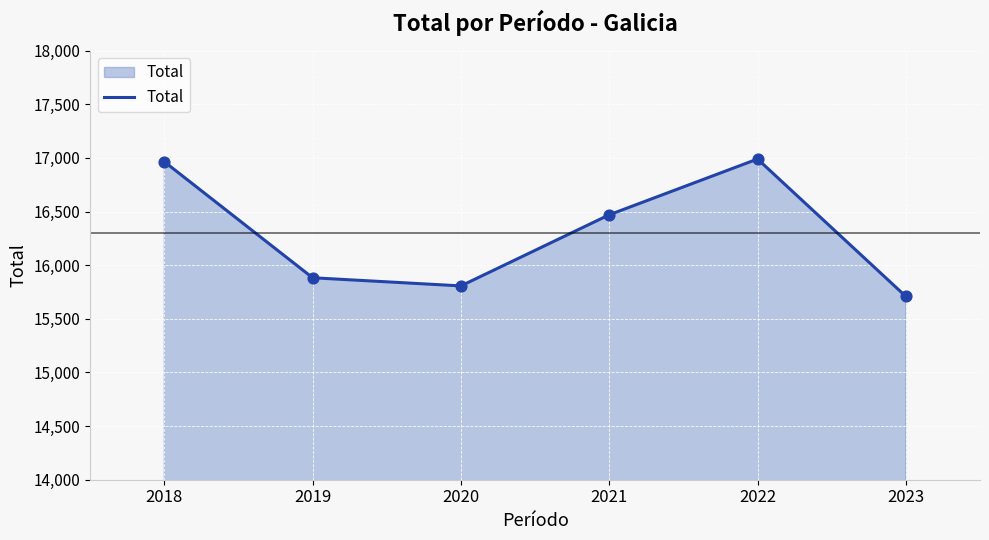

What is the change in value from 2019 to 2020?

-76